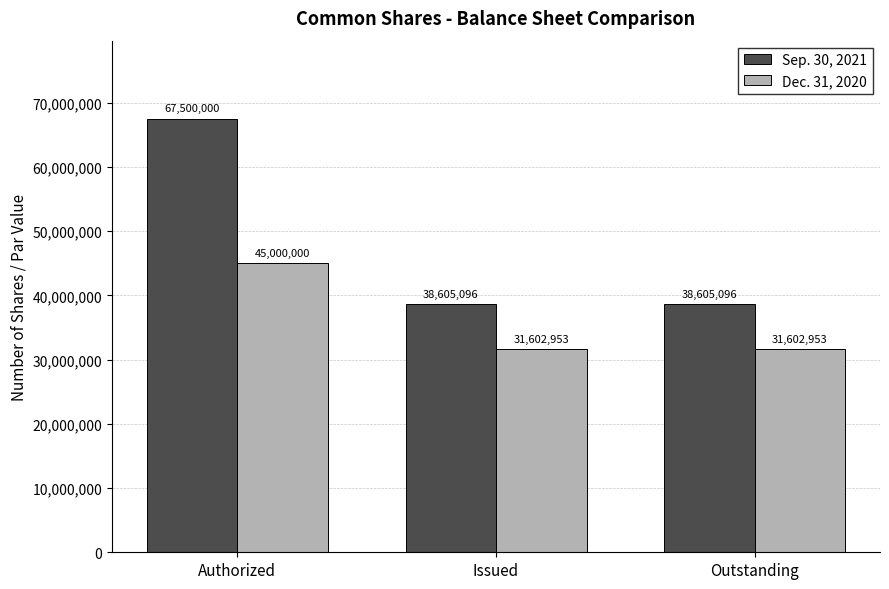

At Outstanding, list the series in order from largest to smallest.

Sep. 30, 2021, Dec. 31, 2020